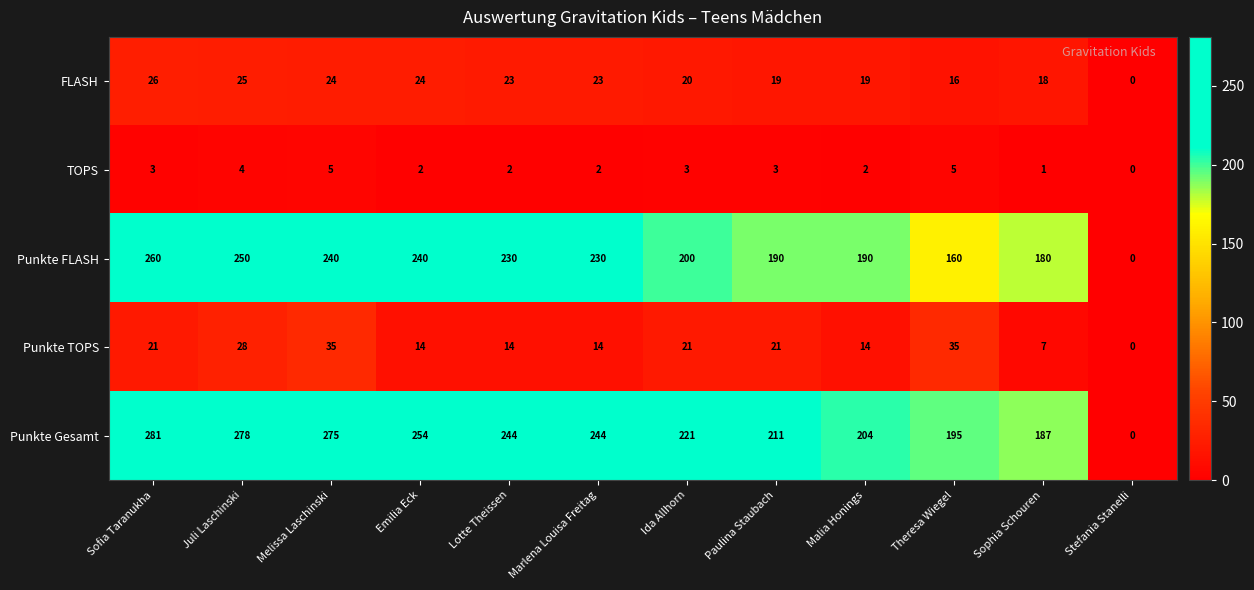

What is the difference between the maximum and second lowest values in the Punkte FLASH series?

100